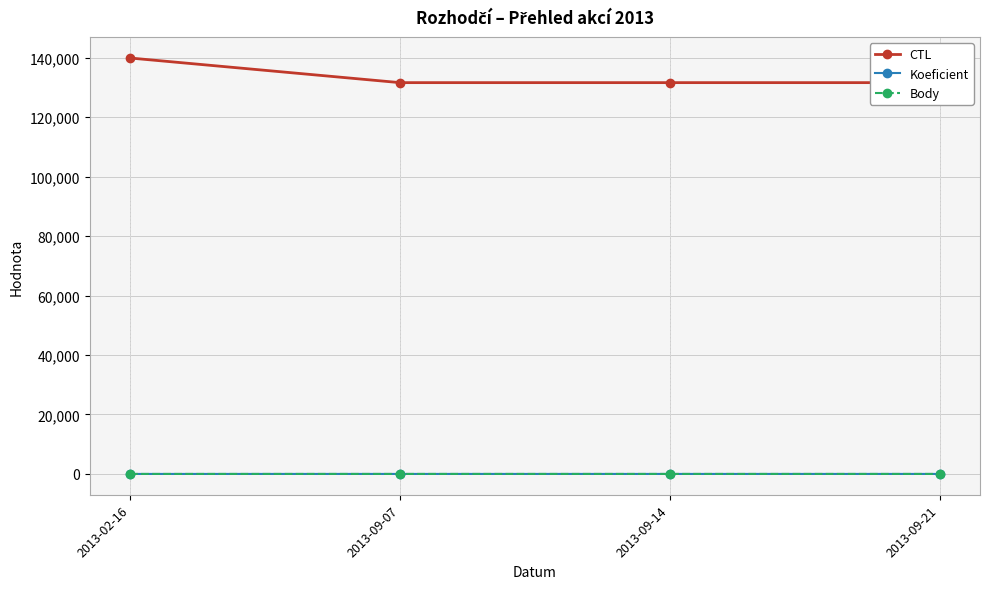

Read the Body value at 2013-09-07.

4